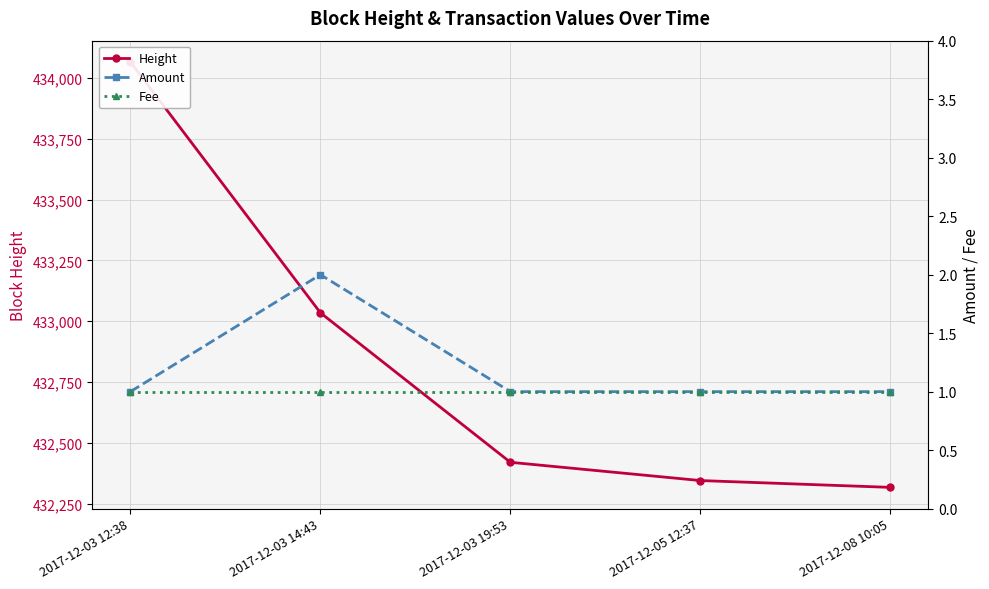

What value does the Fee series have at 2017-12-03 12:38?

1